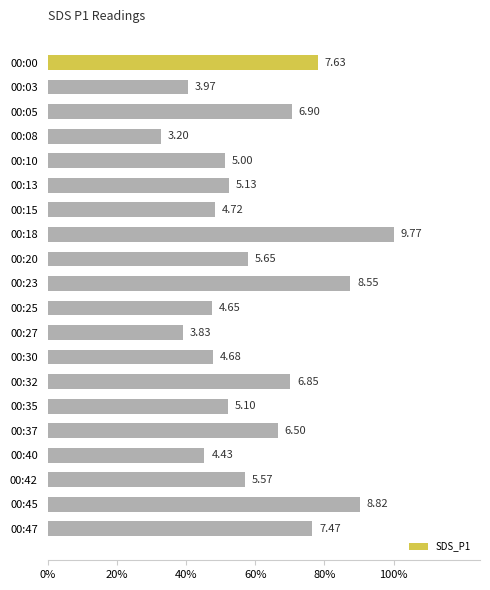

Does the chart contain stacked bars?

No